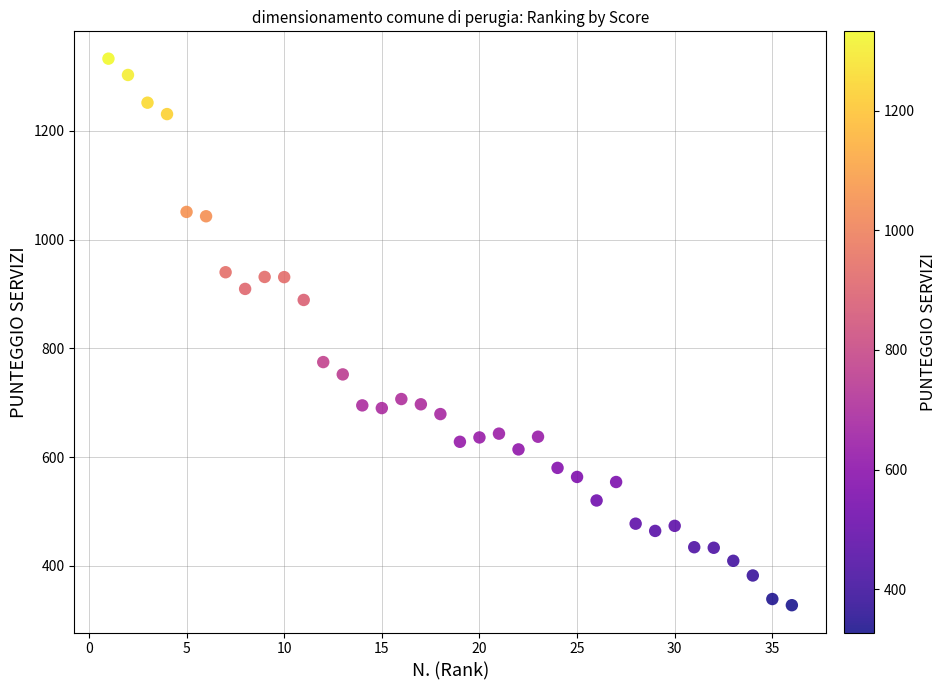

What is the range of X values (max minus min)?

35.0